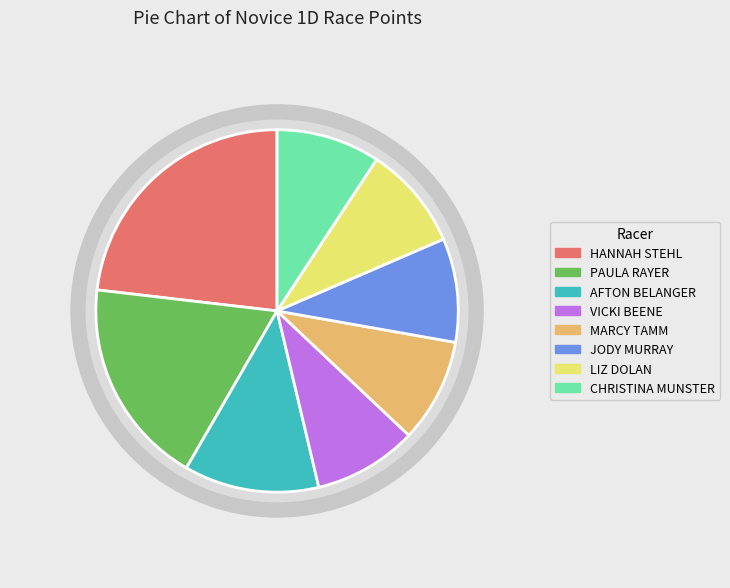

What is the smallest slice in the pie chart?

VICKI BEENE